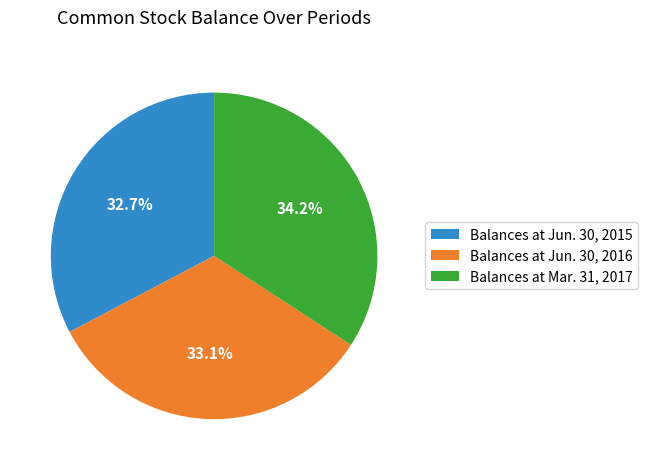

Is Balances at Jun. 30, 2016 the majority of the pie?

No